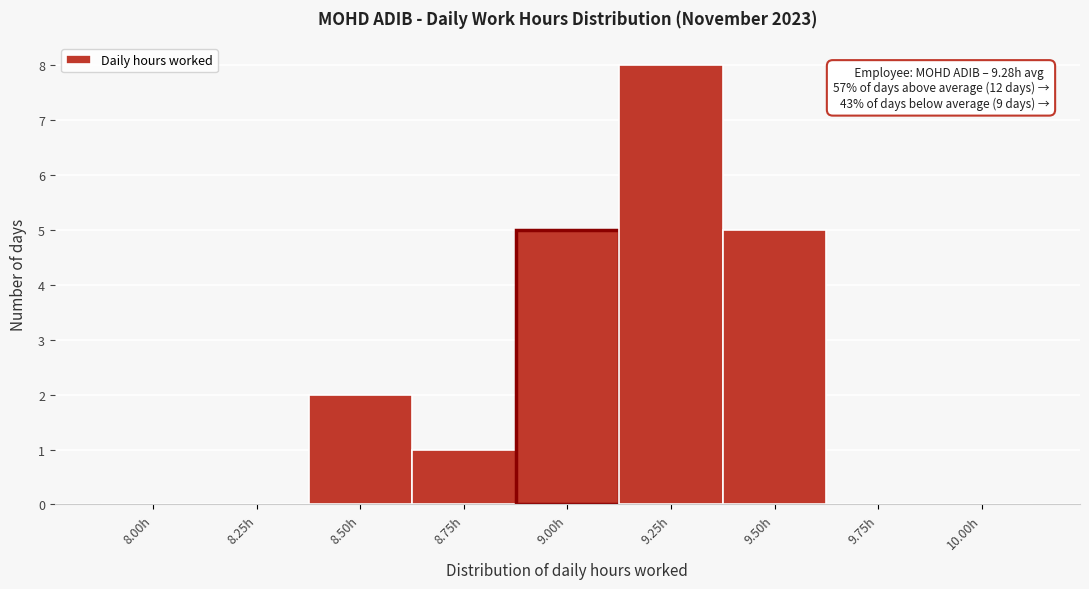

Reading left to right, list all the values displayed in this chart.

8.00h=0	8.25h=0	8.50h=2	8.75h=1	9.00h=5	9.25h=8	9.50h=5	9.75h=0	10.00h=0